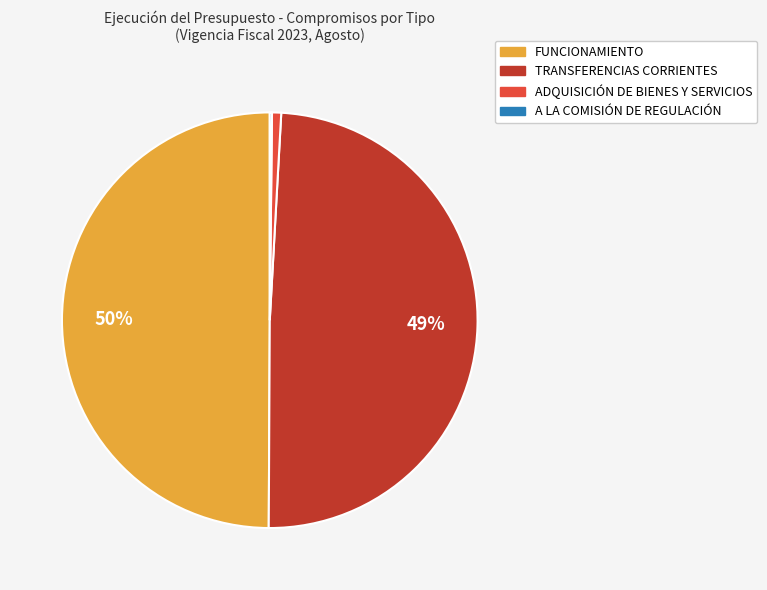

True or false: ADQUISICIÓN DE BIENES Y SERVICIOS accounts for 11% of the total.

False